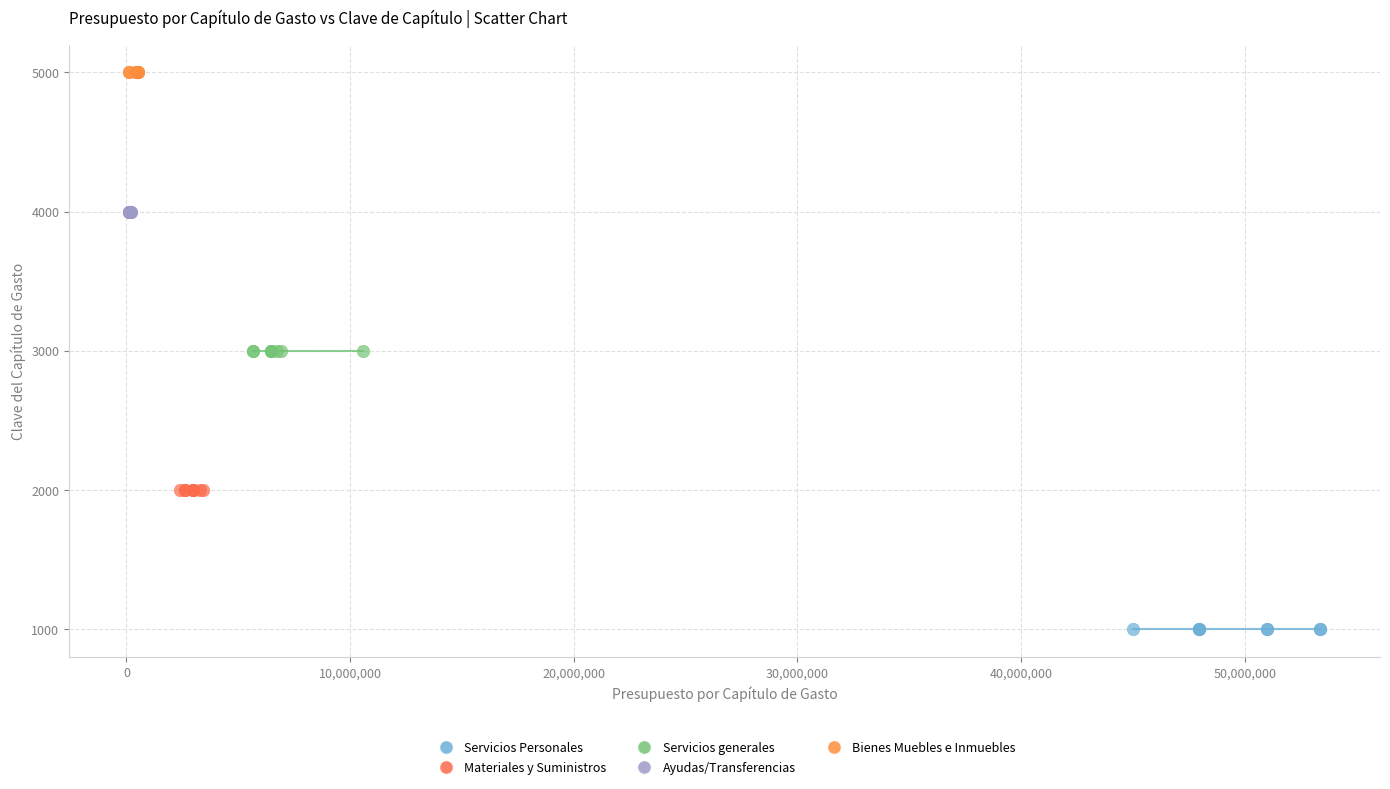

Which series reaches the minimum Y coordinate?

Servicios Personales